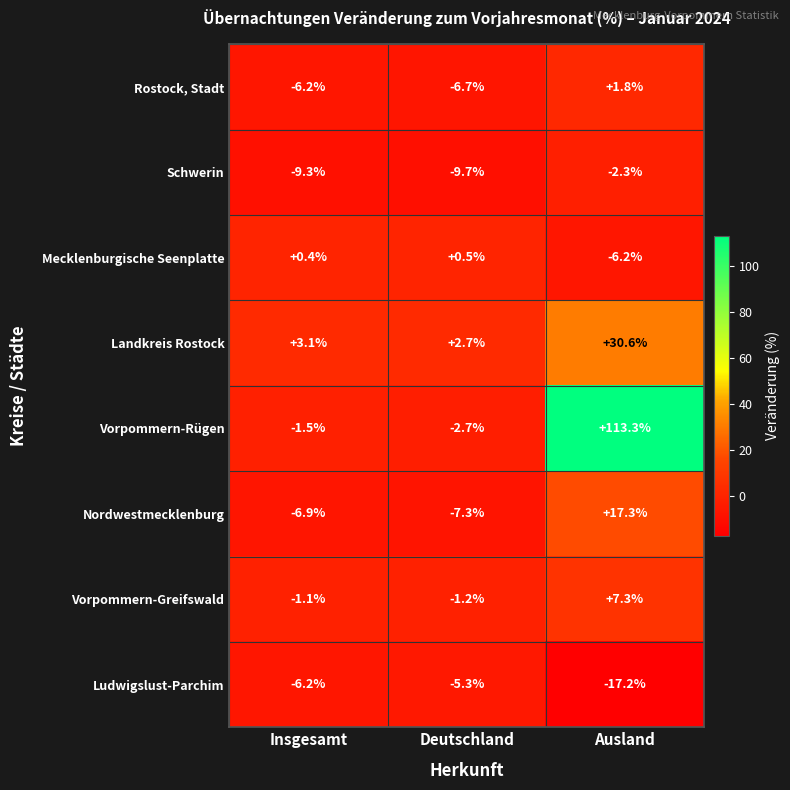

At which category does the chart reach its peak across all series?

Ausland